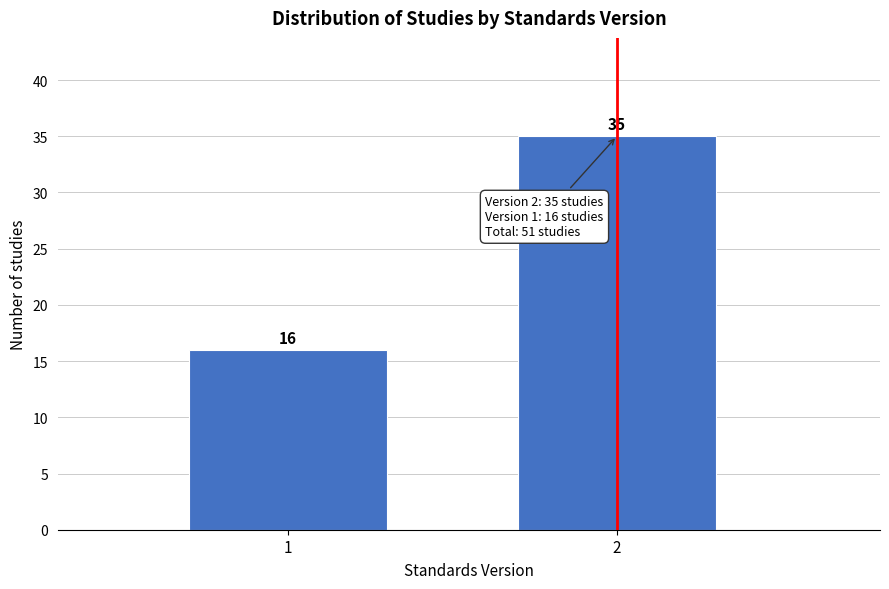

Reading right to left, what are all the values shown in this chart?

35	16